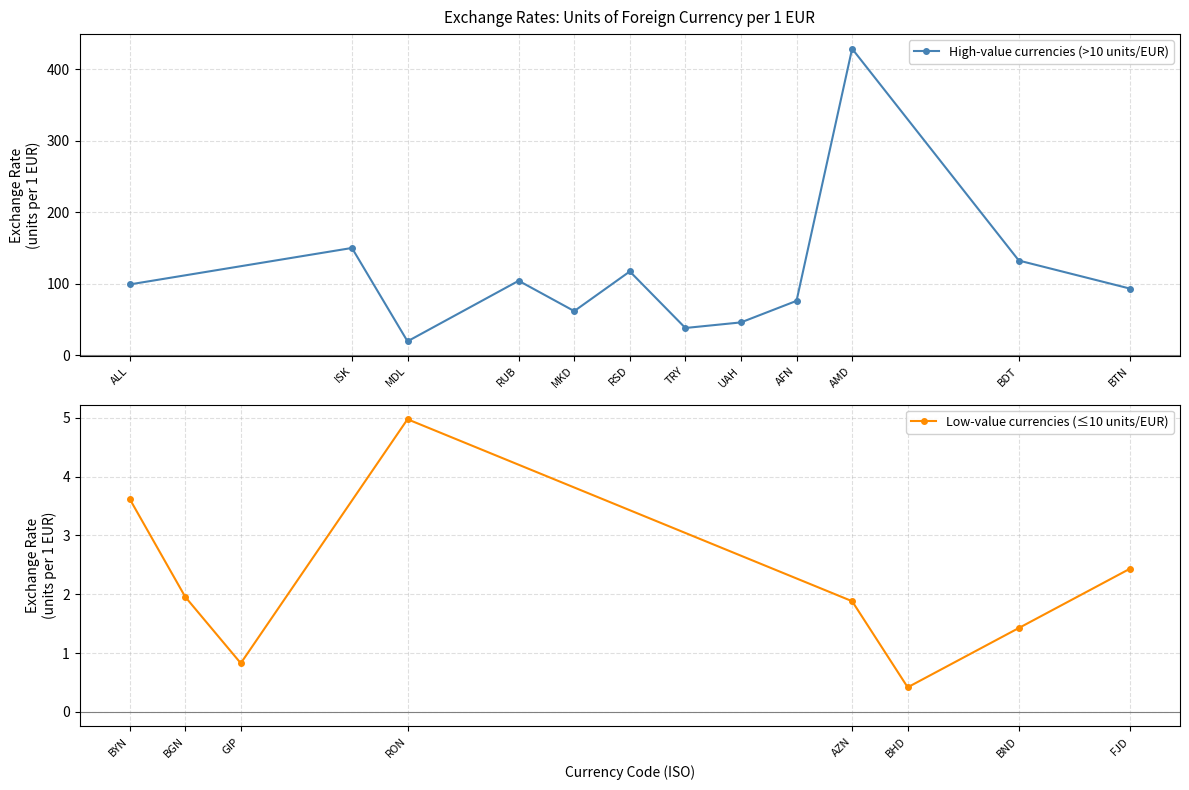

The value at GIP is 1.4. True or false?

False